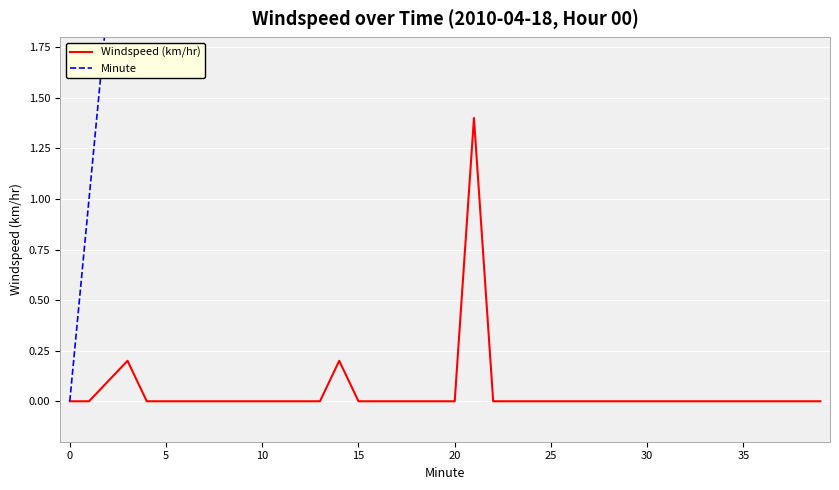

True or false: Minute and Windspeed (km/hr) cross at least once.

False